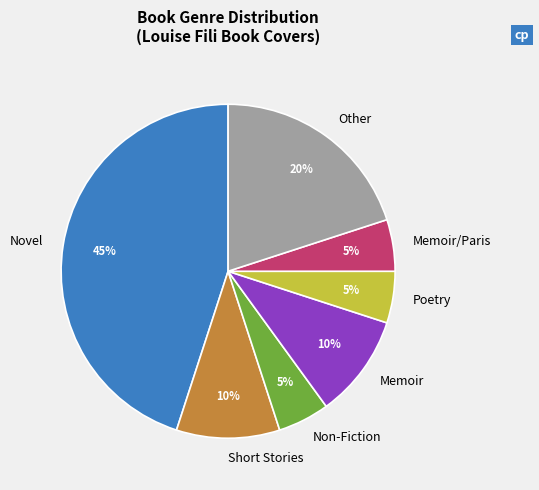

Does Non-Fiction account for over 50% of the chart?

No